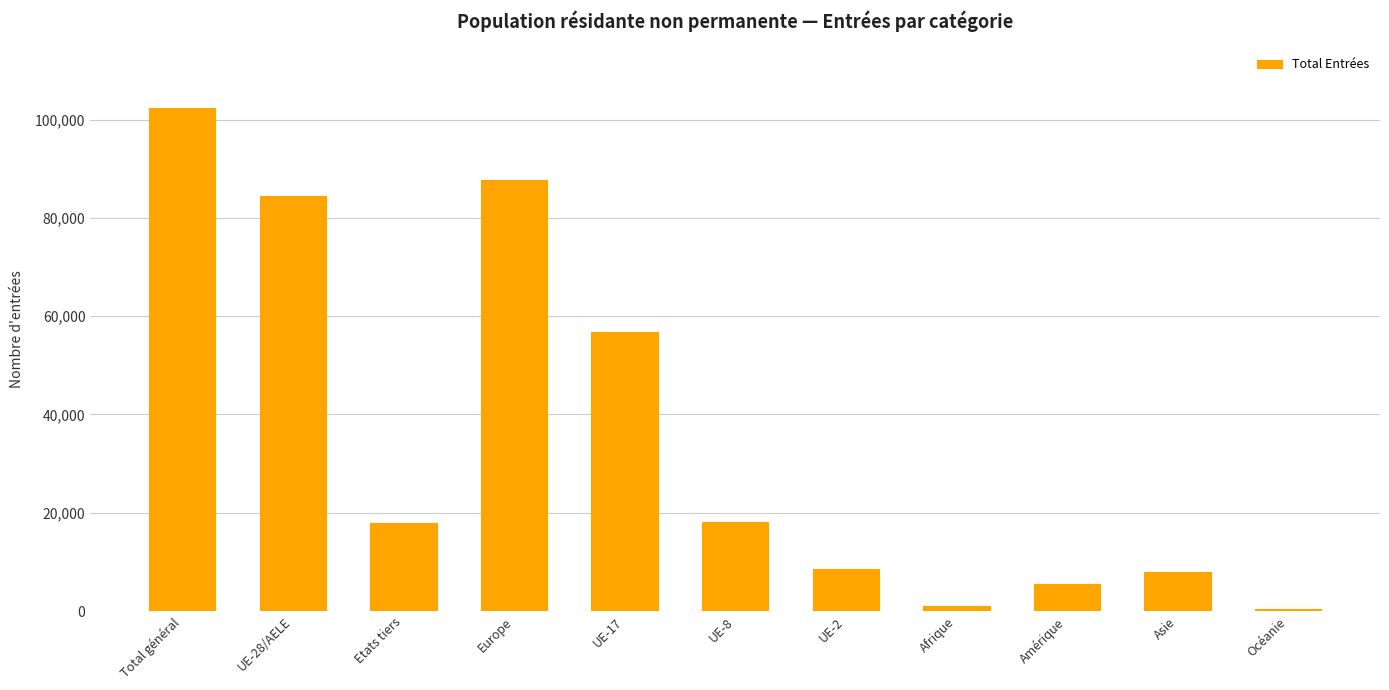

At which label is the value closest to 51404?

UE-17